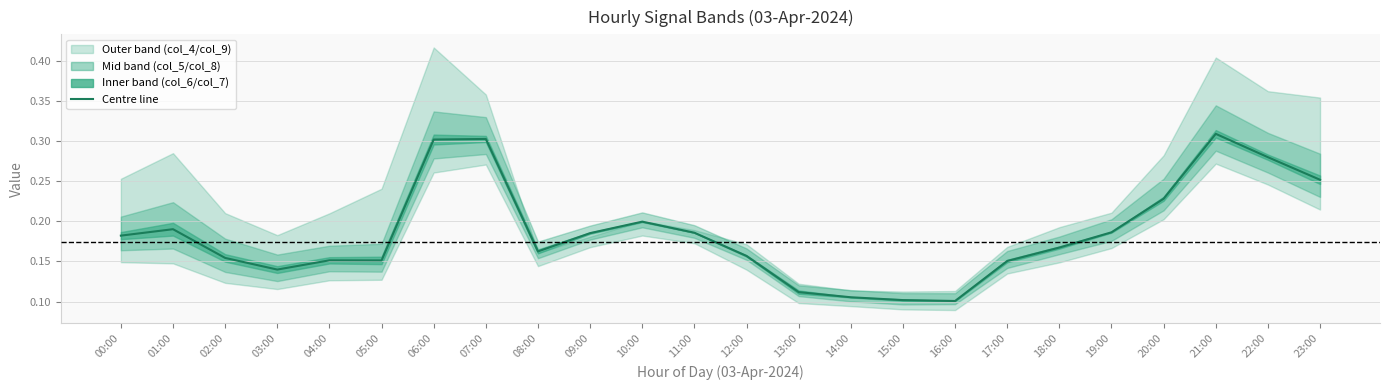

The chart shows a value of 0.0 at 15:00. True or false?

False